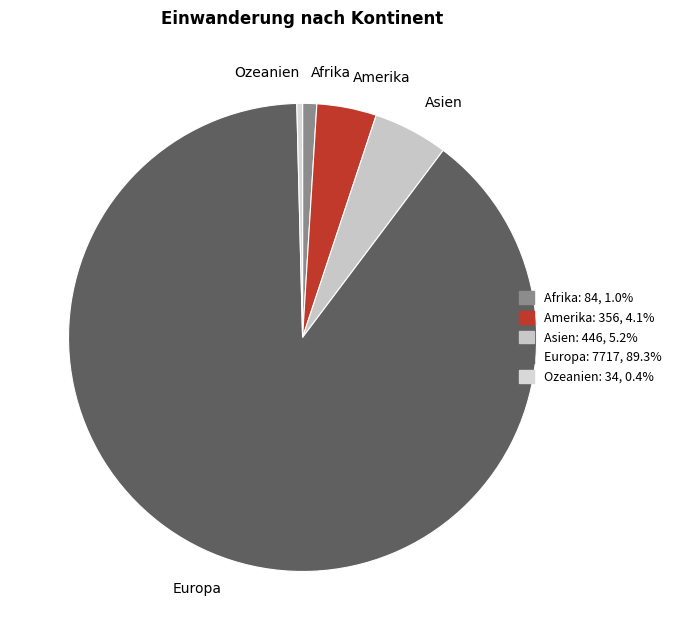

Rank the categories by value from highest to lowest.

Europa, Asien, Amerika, Afrika, Ozeanien